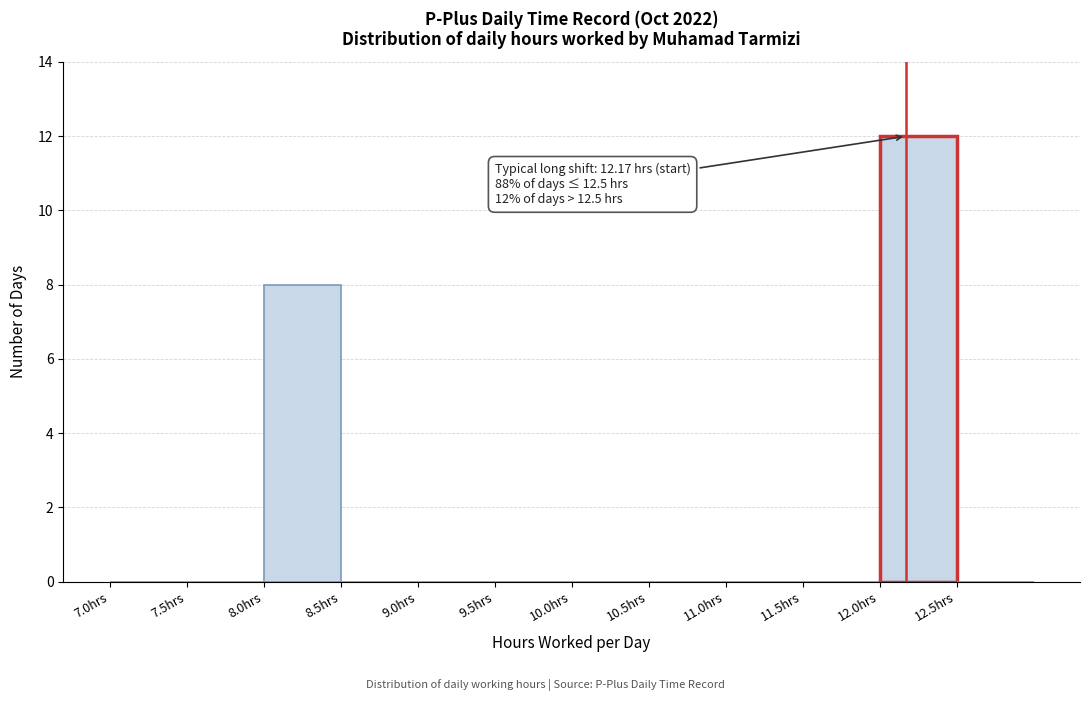

Which range on the x-axis has the tallest bar?

12.0 to 12.5